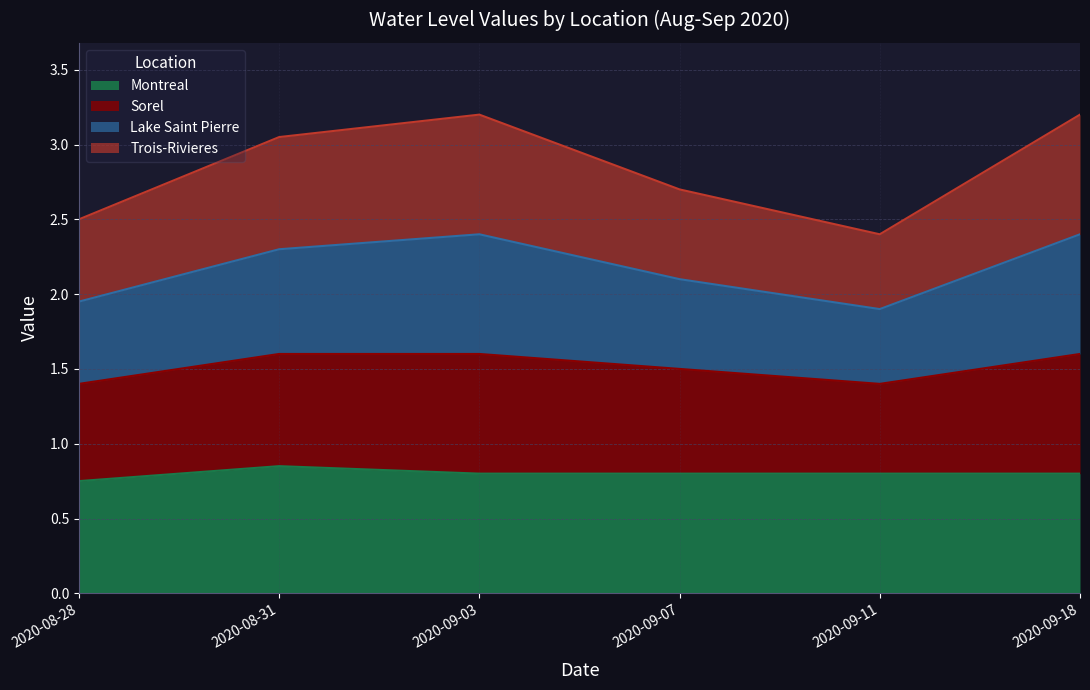

What is the total value across all series at 2020-09-03?

3.2